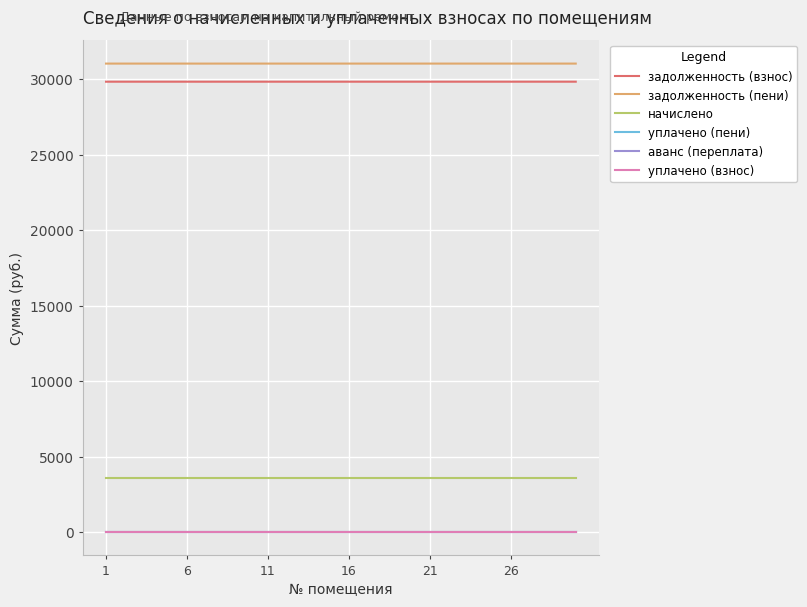

What is the greatest value displayed?

31044